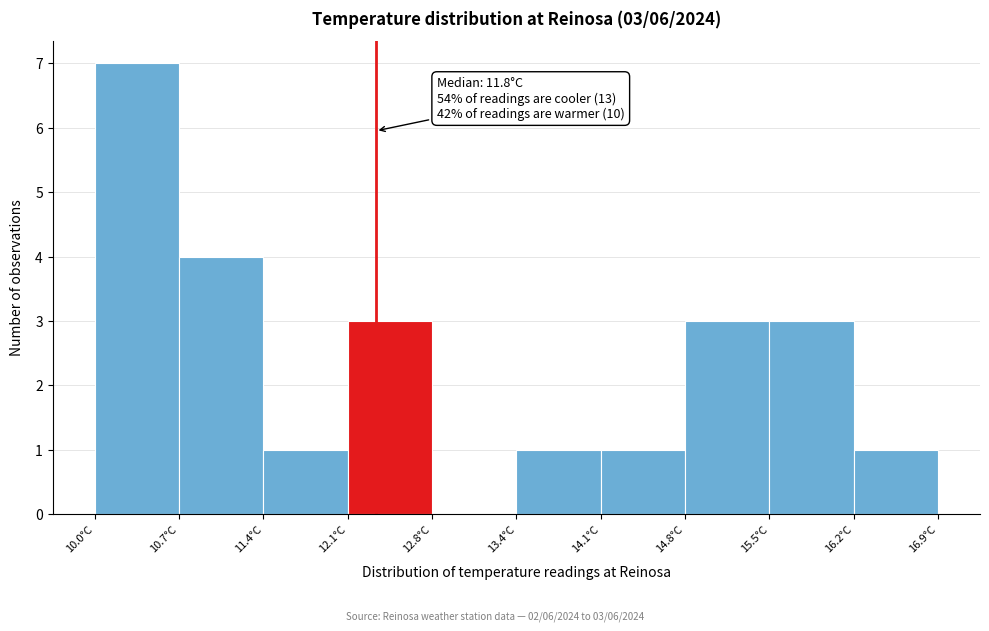

Over which range of the x-axis is the bar tallest?

10.00 to 10.69